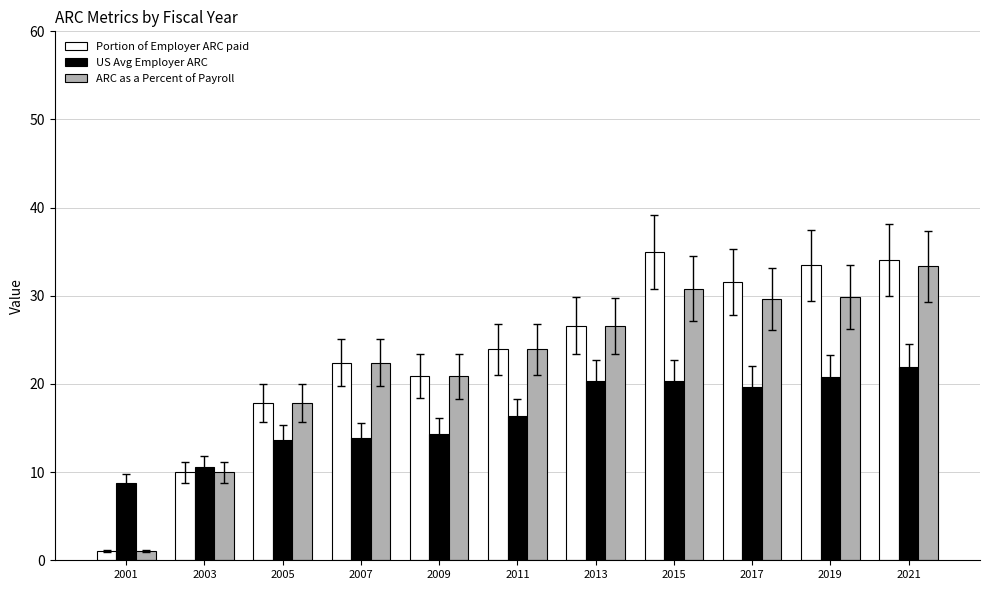

What is the difference between the maximum and minimum values in the US Avg Employer ARC series?

13.1